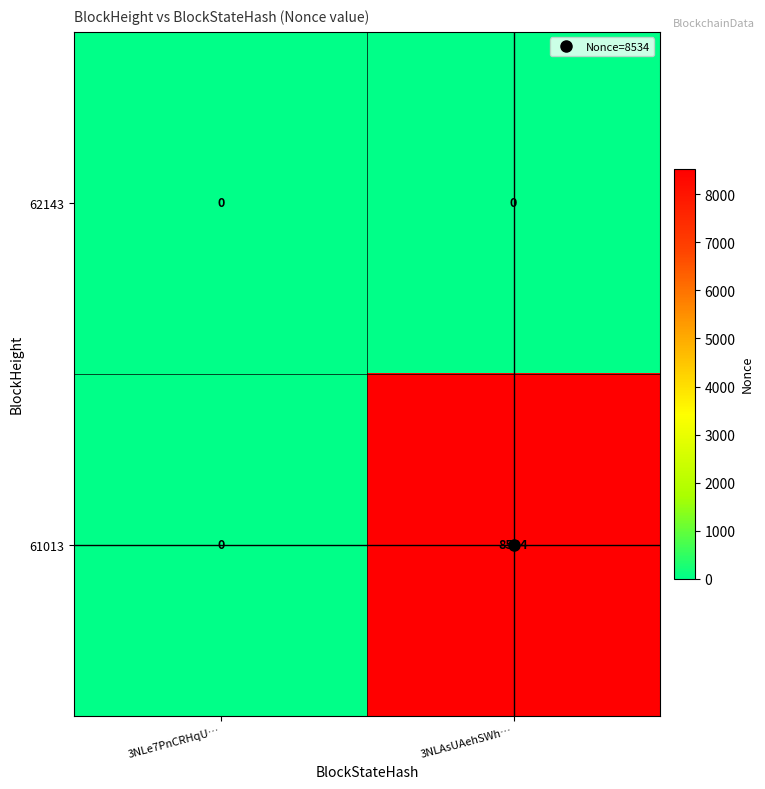

At which label is 61013 closest to 4267?

3NLe7PnCRHqU…